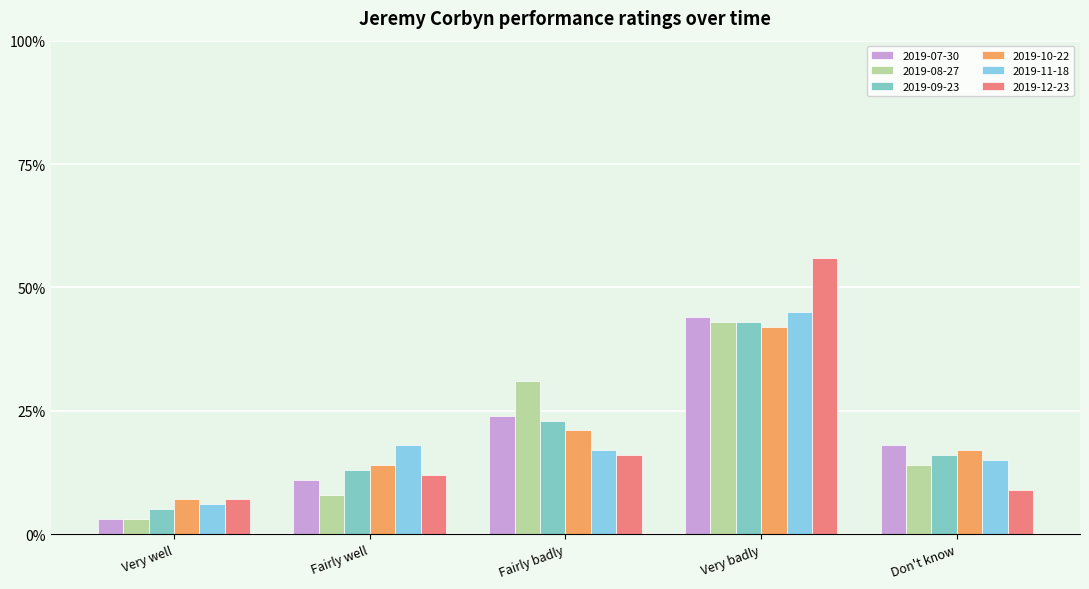

What position from the right is Fairly well?

4